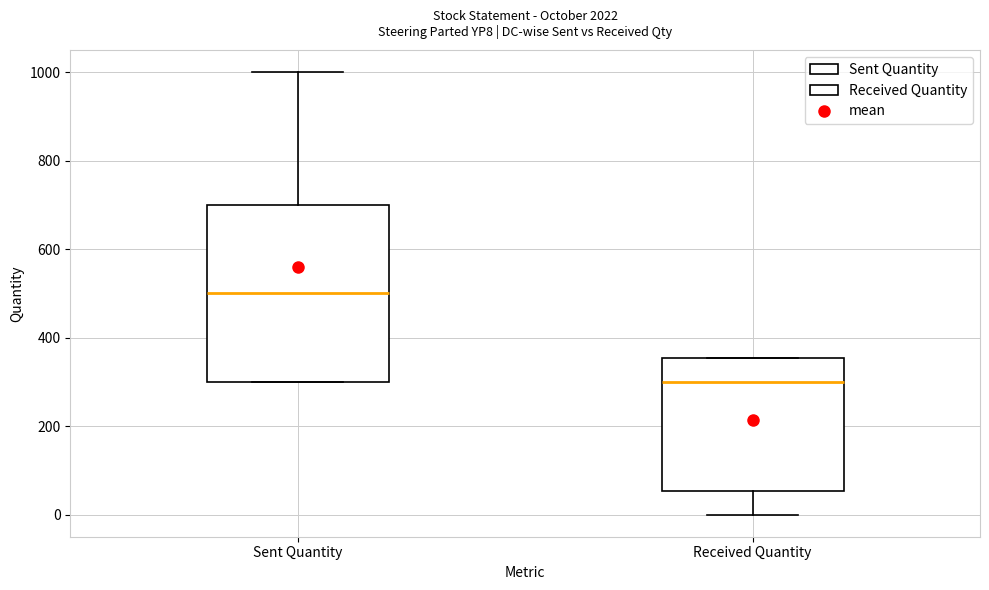

Reading left to right, transcribe this box plot: for each box, give where its median line is, the range the box spans, and where its two whiskers end, as read against the y-axis. The values are not printed on the chart, so give them approximately, as read against the axis.

Sent Quantity: median 500, box 300 to 700, whiskers 300 to 1000
Received Quantity: median 300, box 60 to 360, whiskers 0 to 360